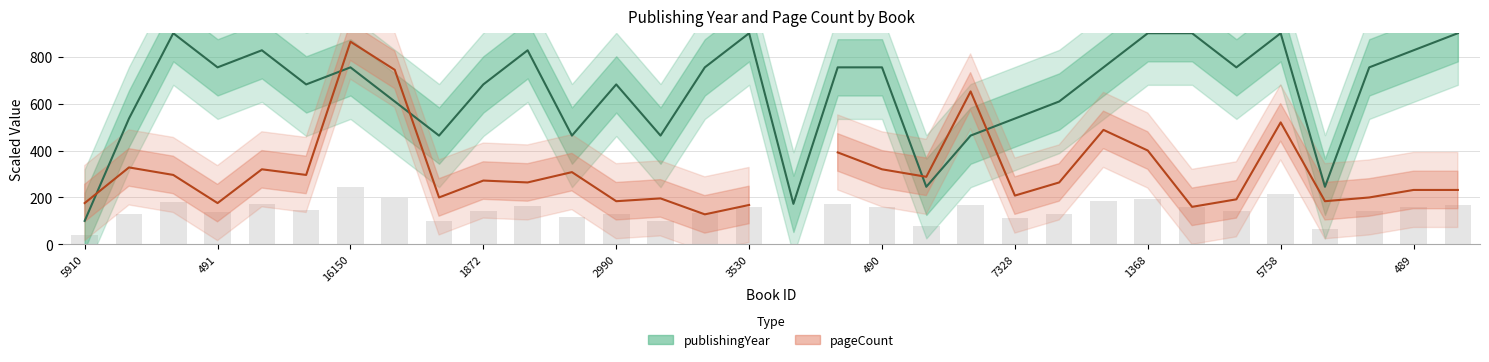

True or false: pageCount has a value of 288.0 at 19.

True